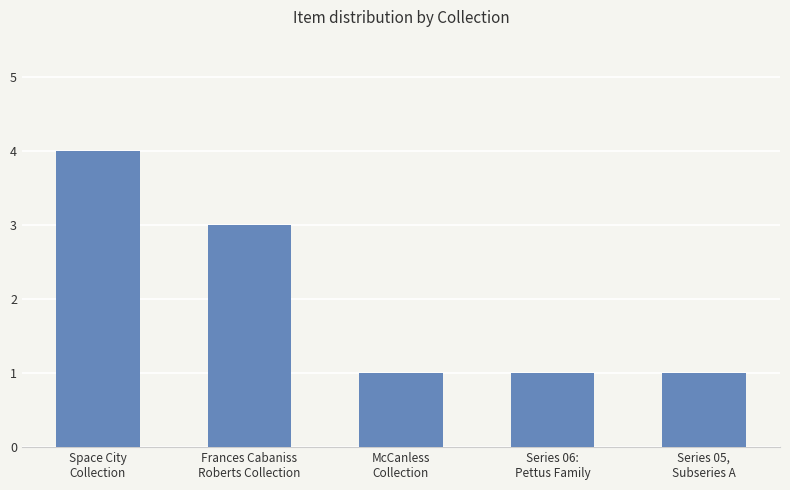

Reading left to right, what are all the values shown in this chart?

Space City
Collection=4	Frances Cabaniss
Roberts Collection=3	McCanless
Collection=1	Series 06:
Pettus Family=1	Series 05,
Subseries A=1